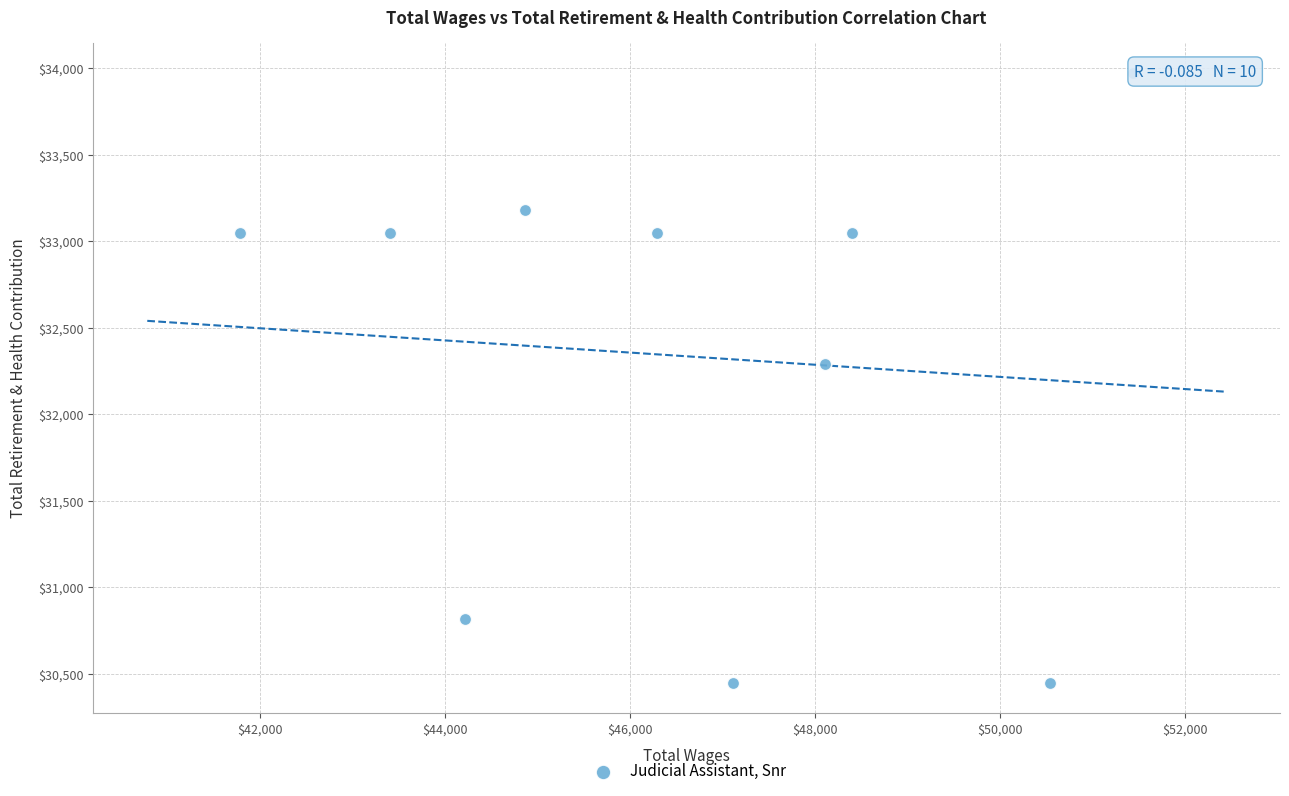

What is the average X value?

46619